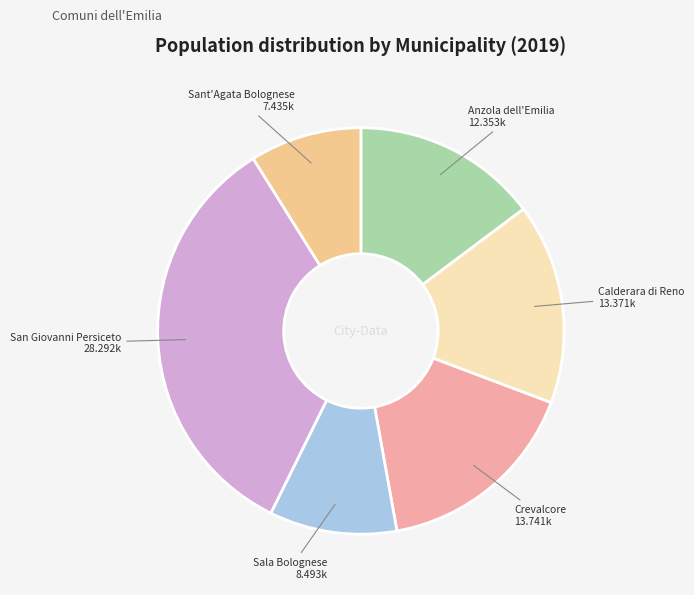

Which has a higher value, Anzola dell'Emilia or Crevalcore?

Crevalcore